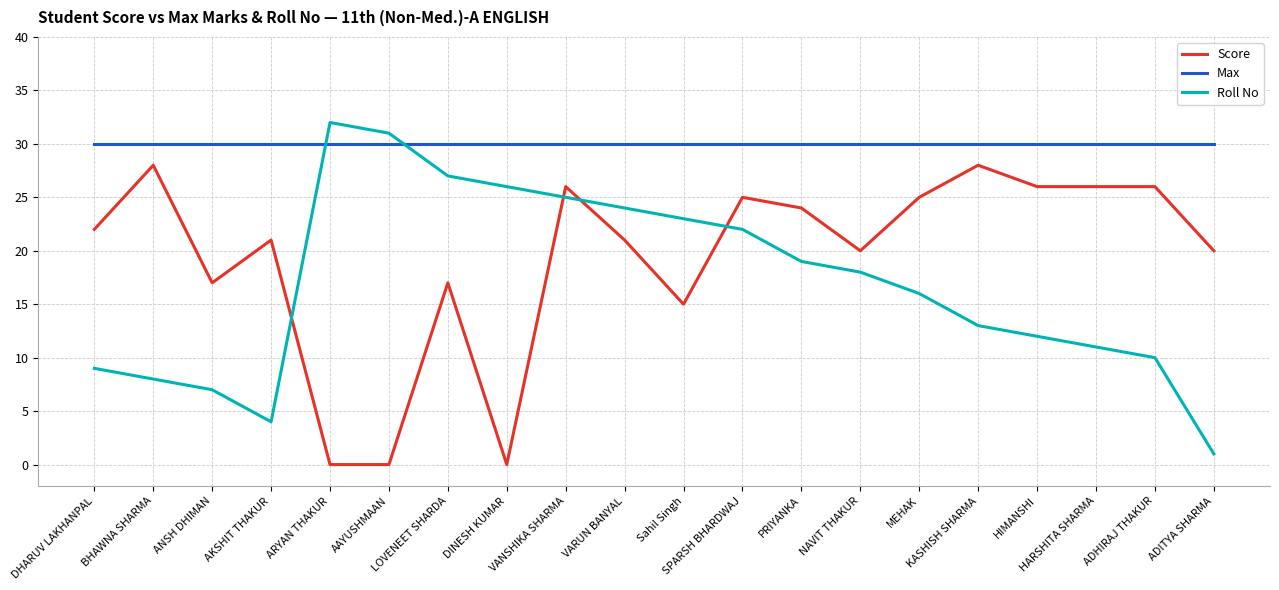

How many intersections are there between Score and Roll No?

4